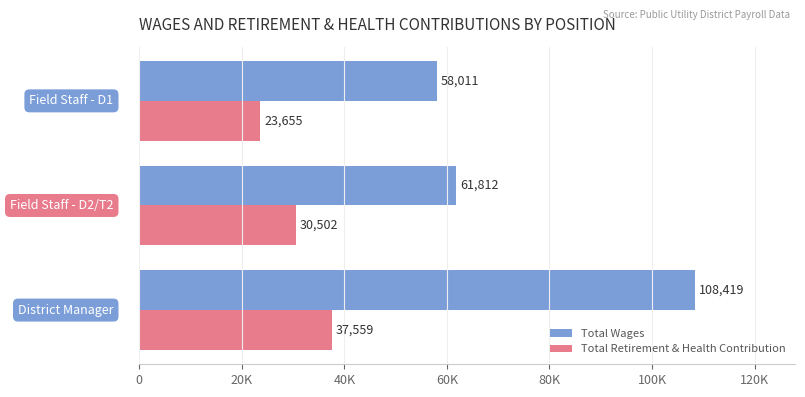

What are all the series names shown in the legend?

Total Wages, Total Retirement & Health Contribution